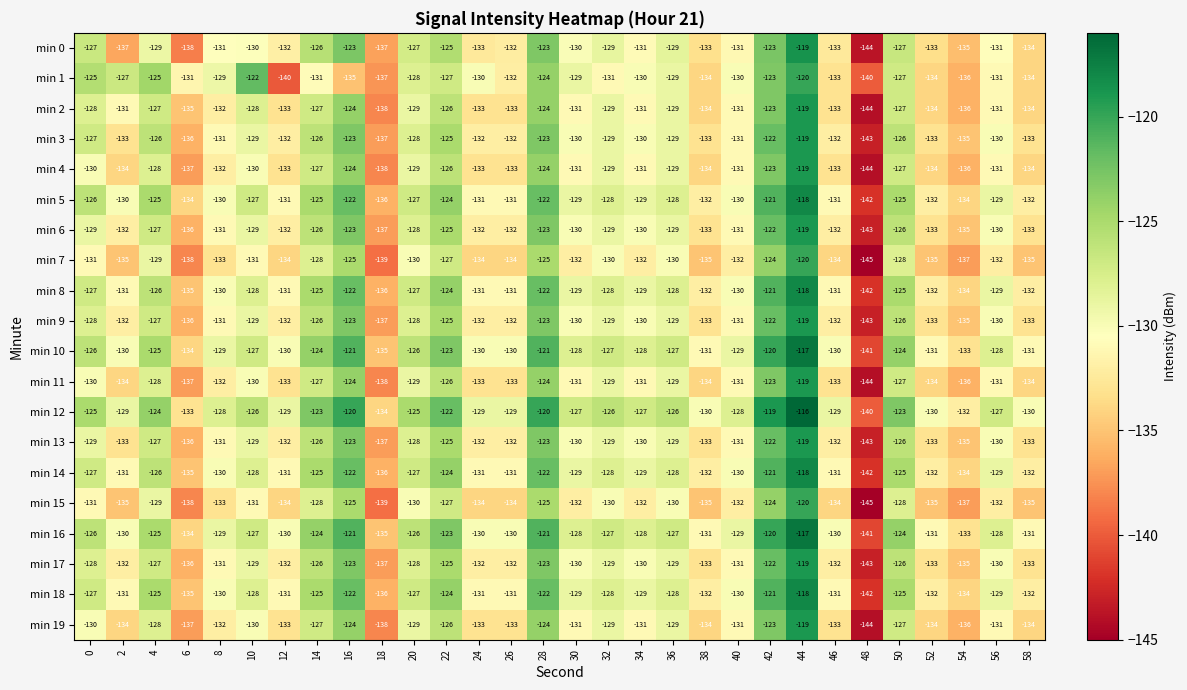

Which category has the highest value across all series?

44